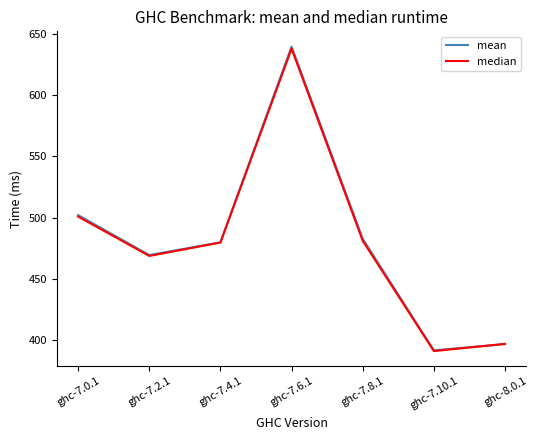

What position from the right is ghc-7.0.1?

7